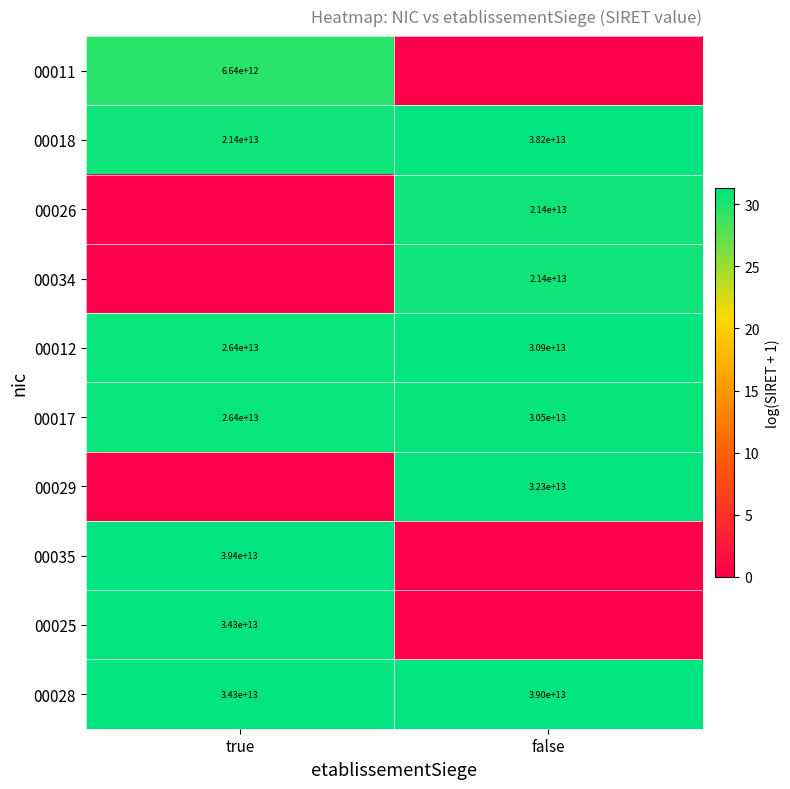

Rank the categories by 00017 value from highest to lowest.

false, true